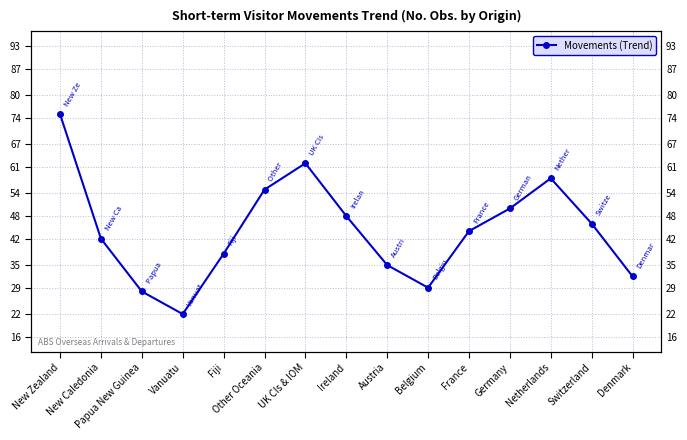

What is the label of the 4th point from the left?

Vanuatu